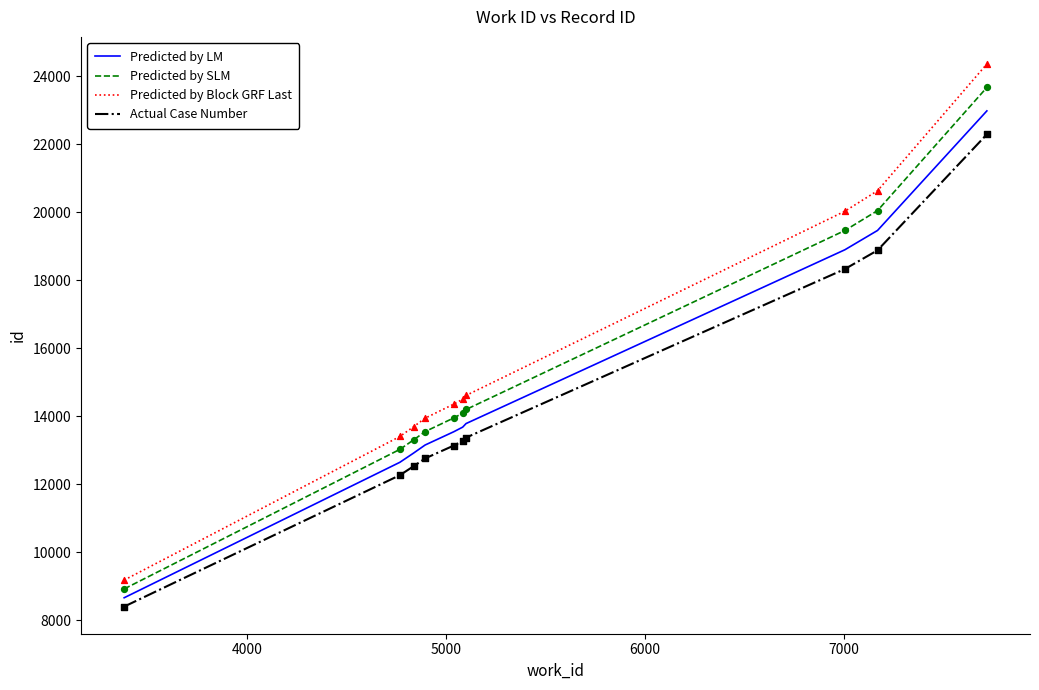

What is the difference between the maximum and minimum values in the Predicted by SLM series?

14747.5